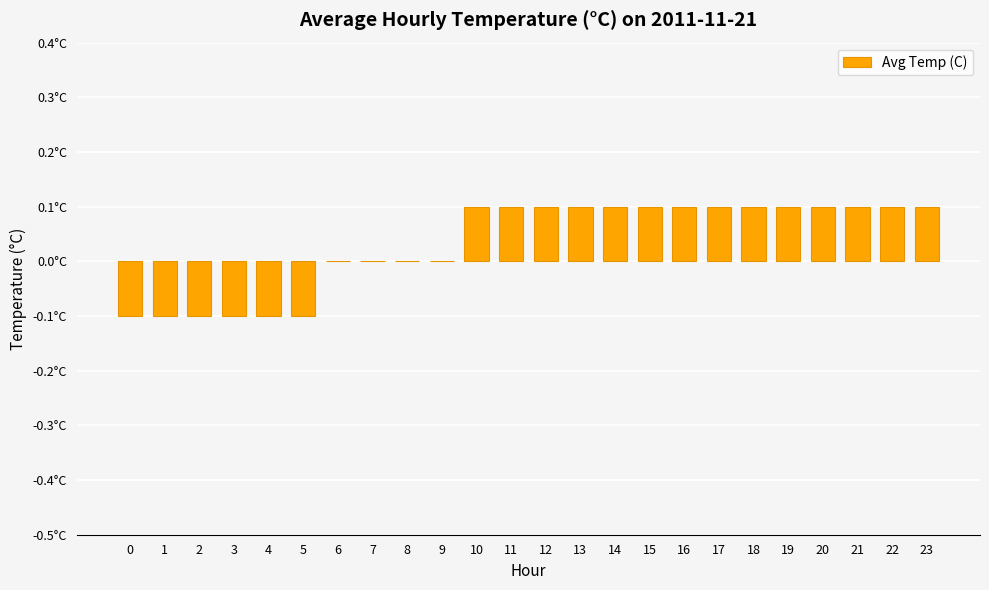

At which label is the value closest to 0?

6